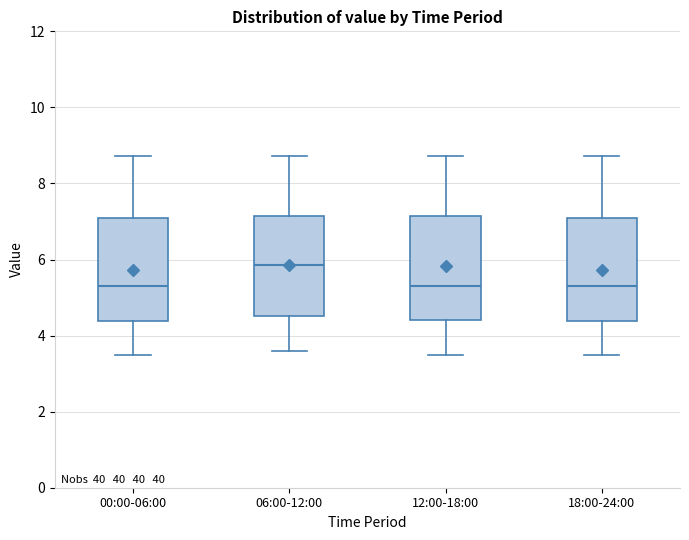

Where does the lower whisker of the box for 06:00-12:00 end on the y-axis? The values are not printed on the chart, so give them approximately, as read against the axis.

3.6